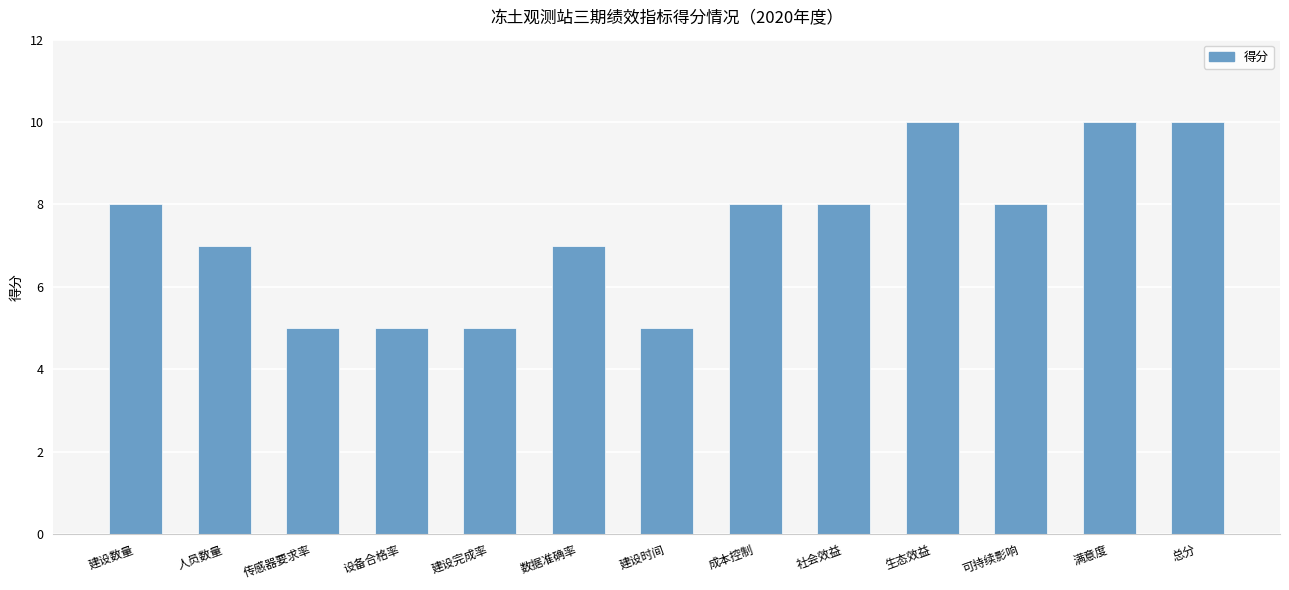

What is the smallest value displayed?

5